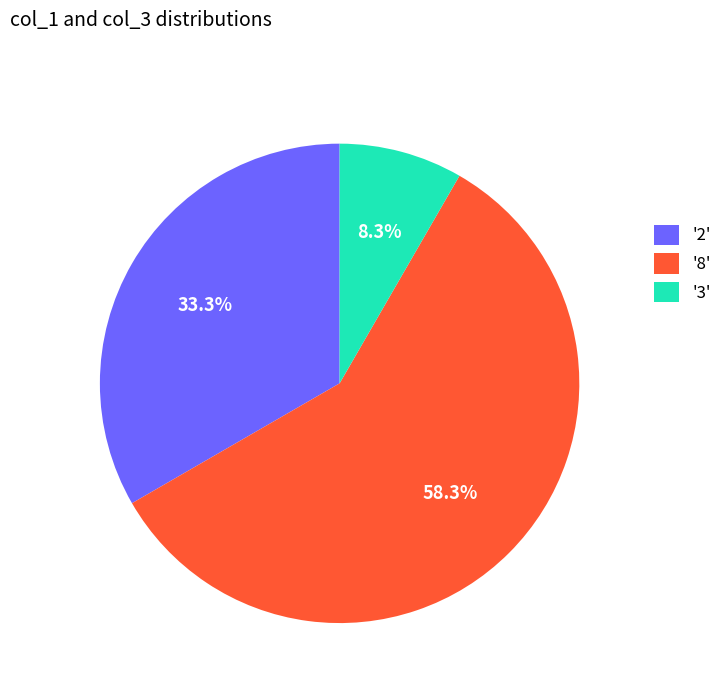

Rank the categories by value from lowest to highest.

'3', '2', '8'